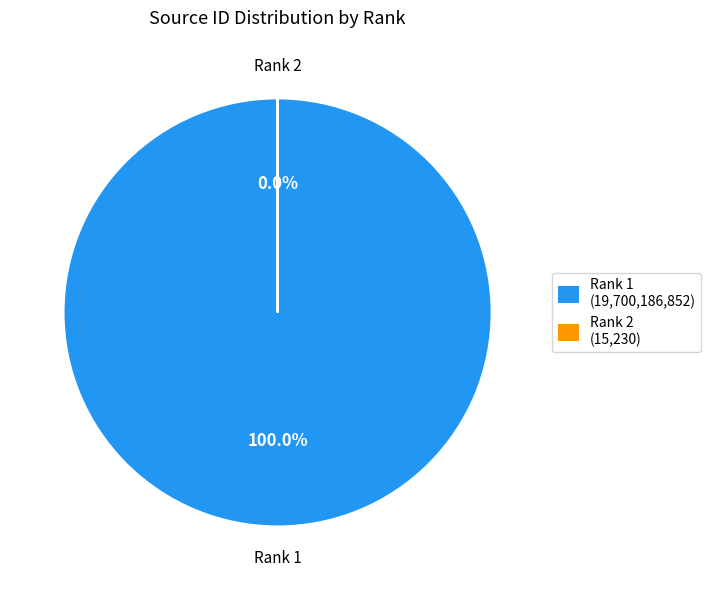

To the nearest percent, what is the average slice percentage?

50%